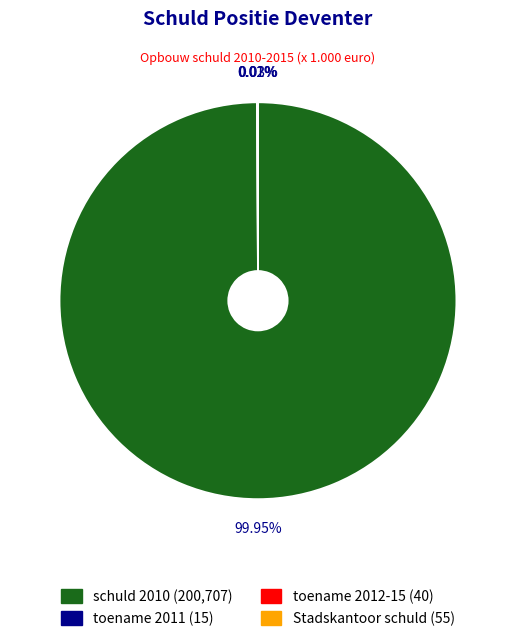

Is there any slice that represents more than half of the pie?

Yes